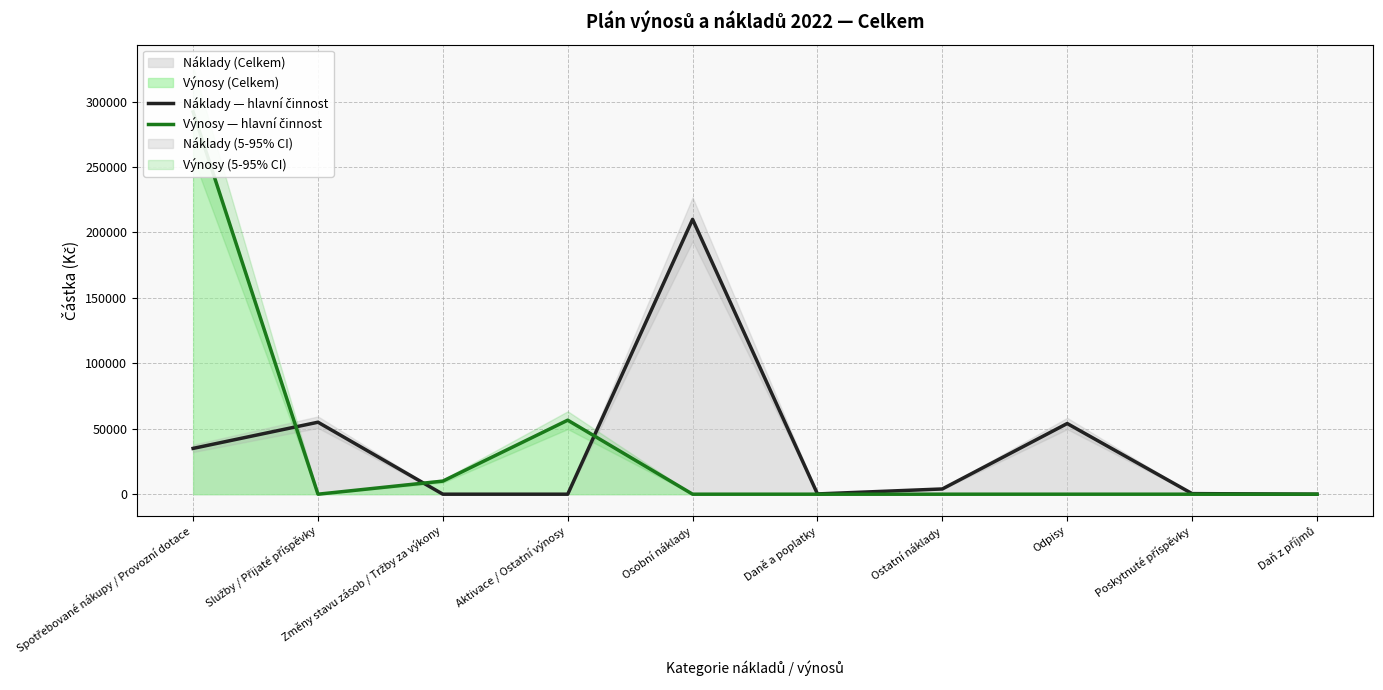

At which category does Výnosy — hlavní činnost reach its first local peak?

Aktivace / Ostatní výnosy